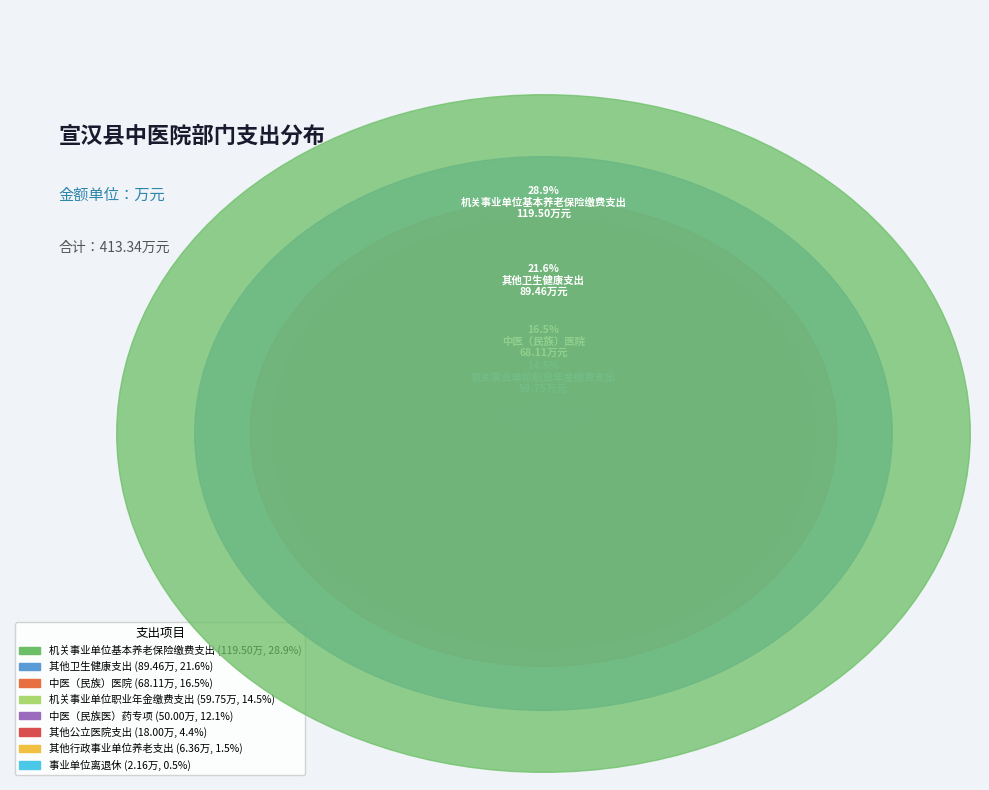

To the nearest percent, what is the difference between the largest and smallest slice percentages?

28%